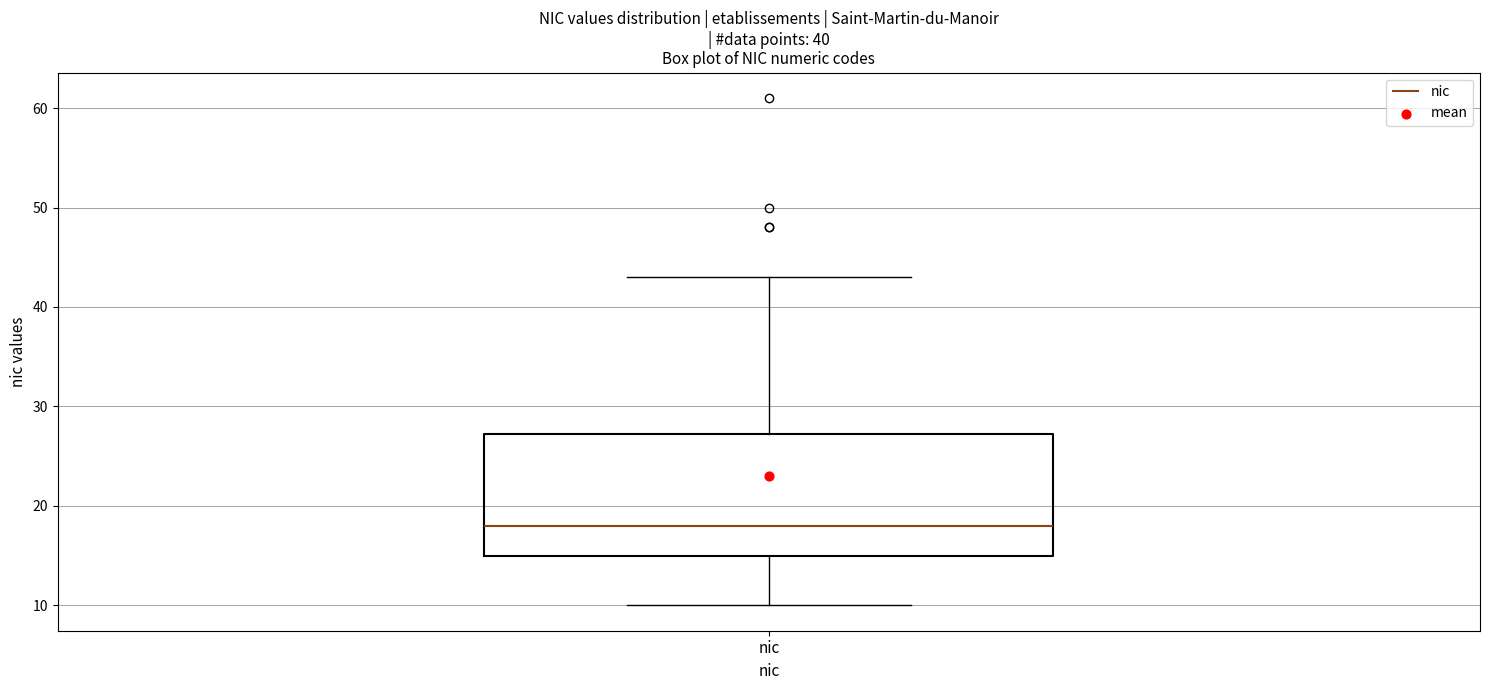

Where is the lower edge of the box for nic on the y-axis? The values are not printed on the chart, so give them approximately, as read against the axis.

15